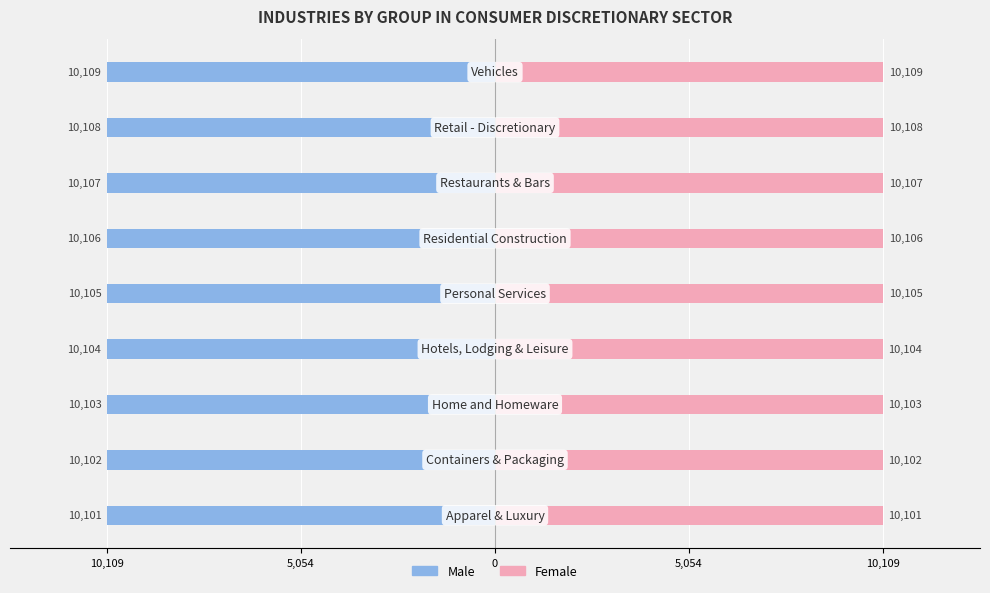

At which category is the sum across all series the highest?

10,109